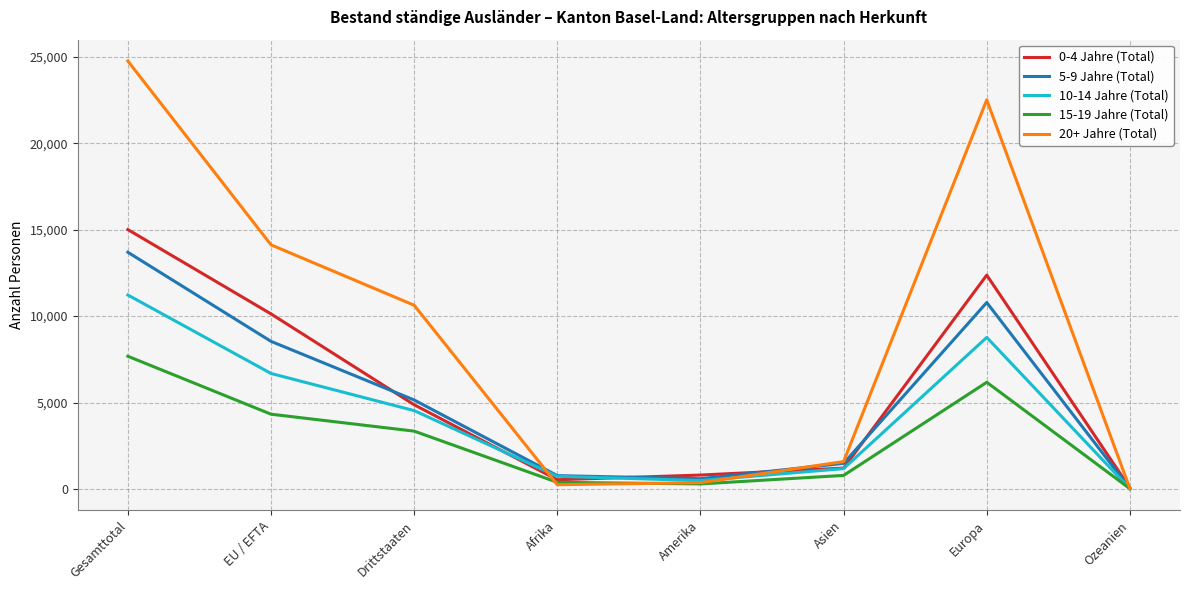

Is the value of 15-19 Jahre (Total) at Ozeanien greater than the value of 20+ Jahre (Total) at Asien?

No